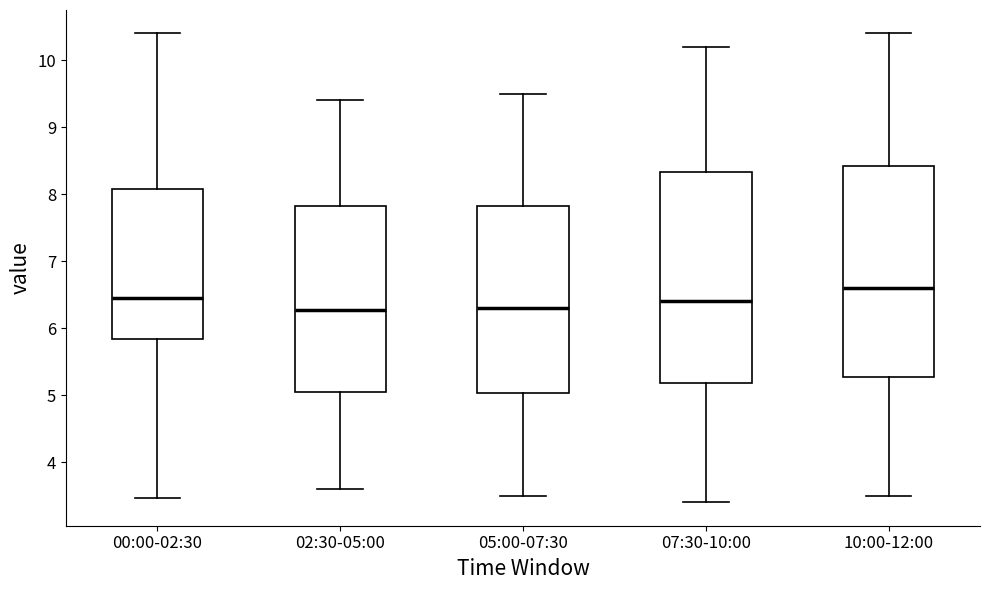

Where does the lower whisker of the box for 02:30-05:00 end on the y-axis? The values are not printed on the chart, so give them approximately, as read against the axis.

3.6